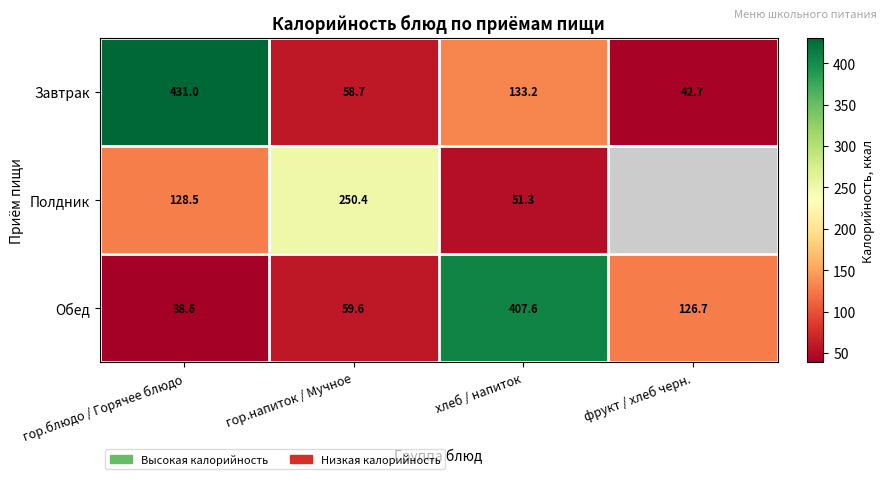

What is the total value across all series at гор.напиток / Мучное?

368.7